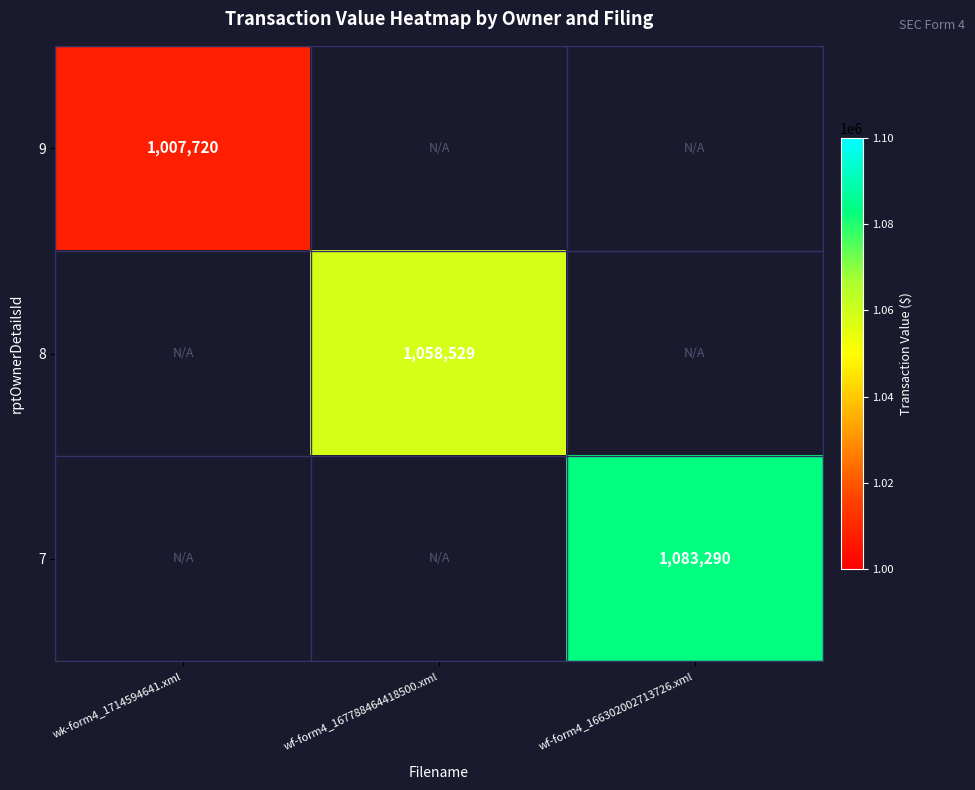

The value of 8 at wf-form4_167788464418500.xml is 291854. True or false?

False